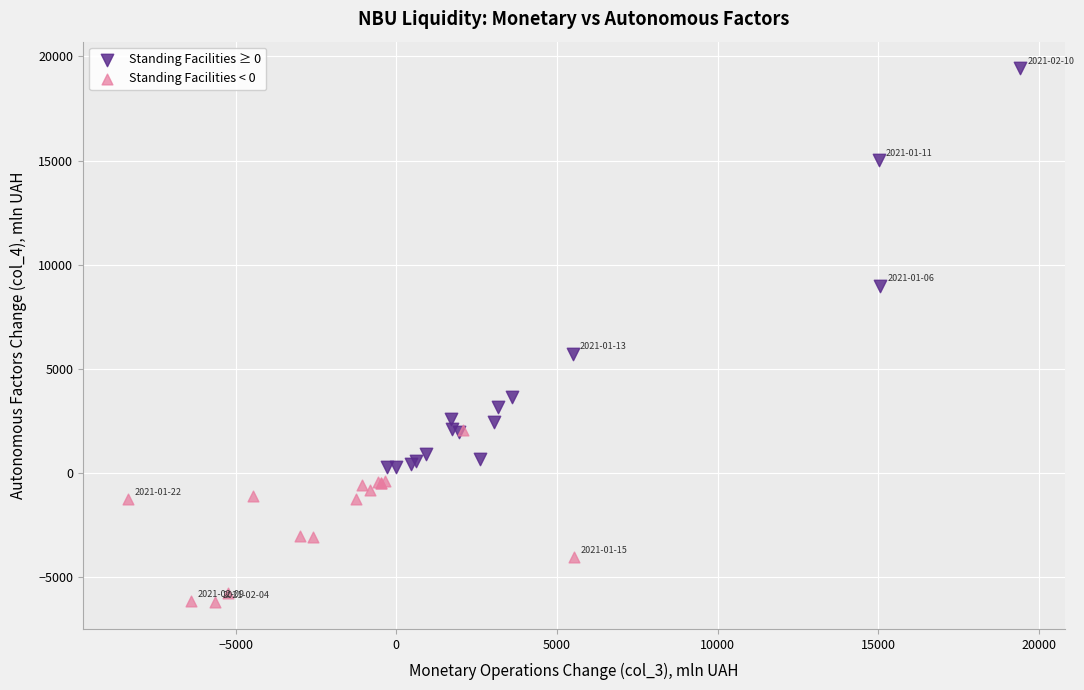

Which series contains the highest Y value?

Standing Facilities ≥ 0